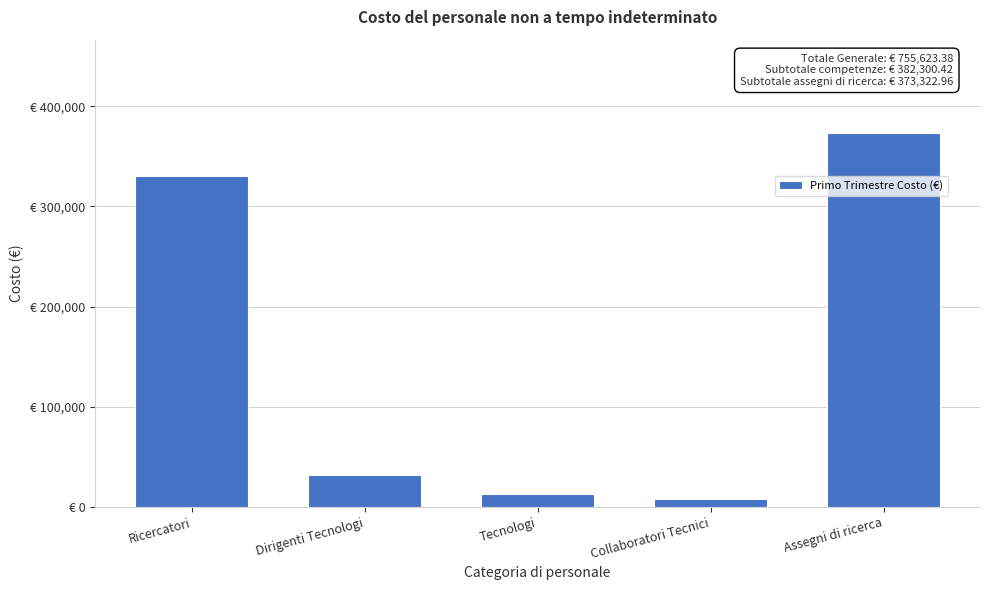

Are the bars horizontal?

No